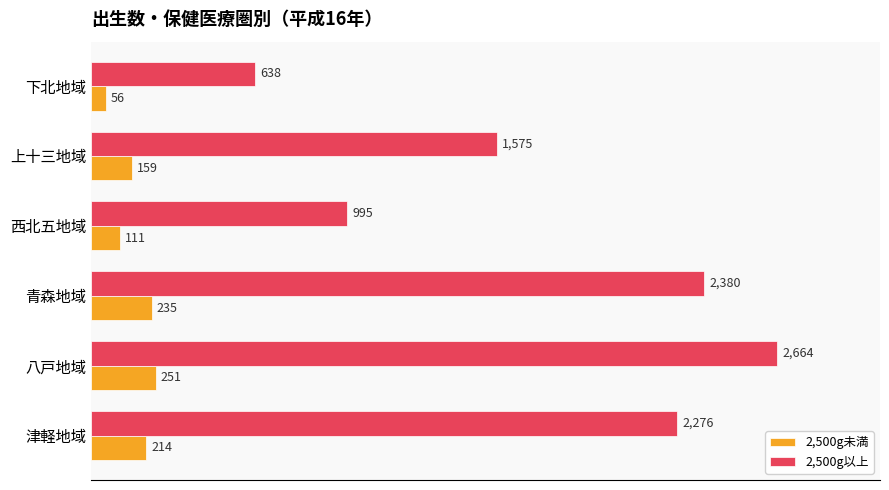

List the series in order of their peak value, highest first.

2,500g以上, 2,500g未満